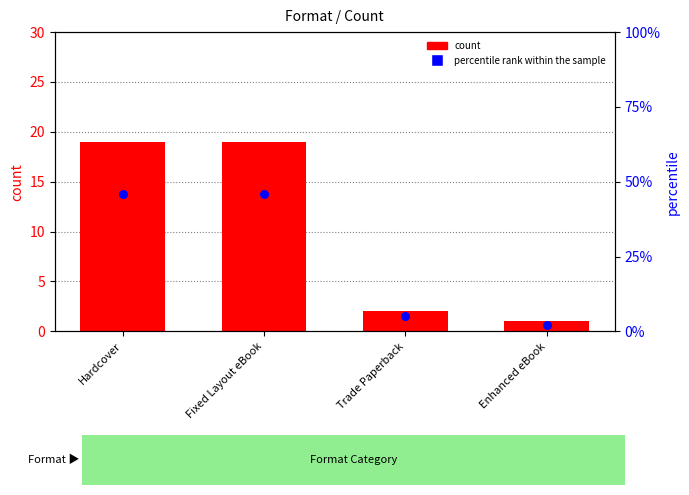

Is the value of count at Trade Paperback greater than the value of percentile rank within the sample at Fixed Layout eBook?

No